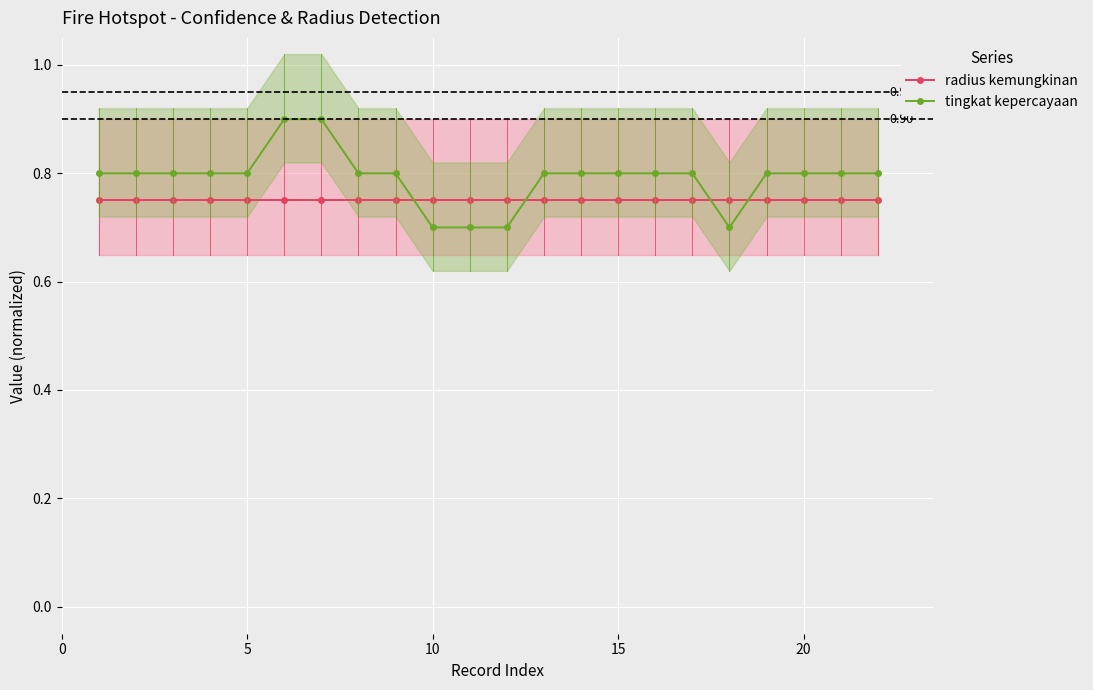

What are all the series names shown in the legend?

radius kemungkinan, tingkat kepercayaan